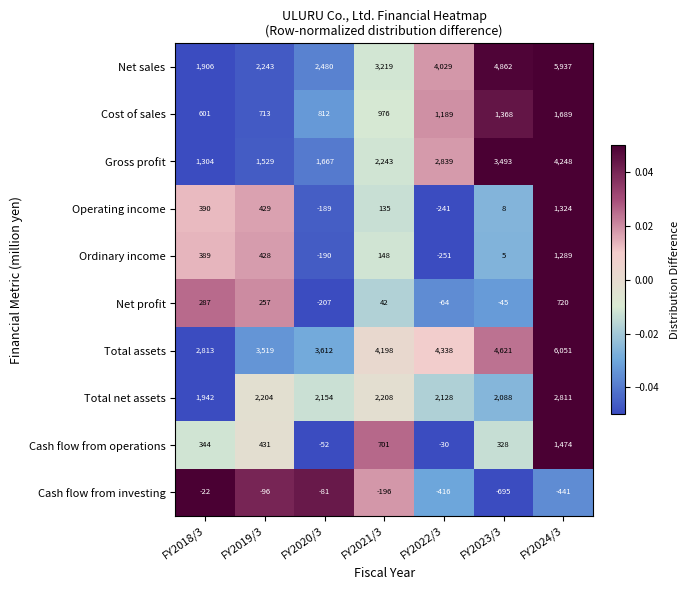

What value does the Ordinary income series have at FY2021/3?

148